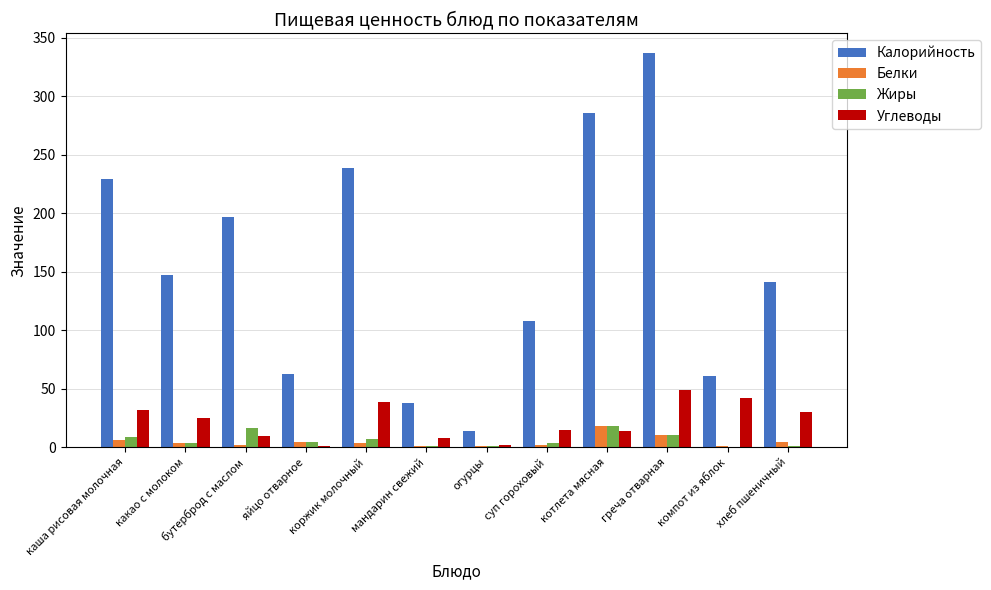

How many groups of bars are there?

12